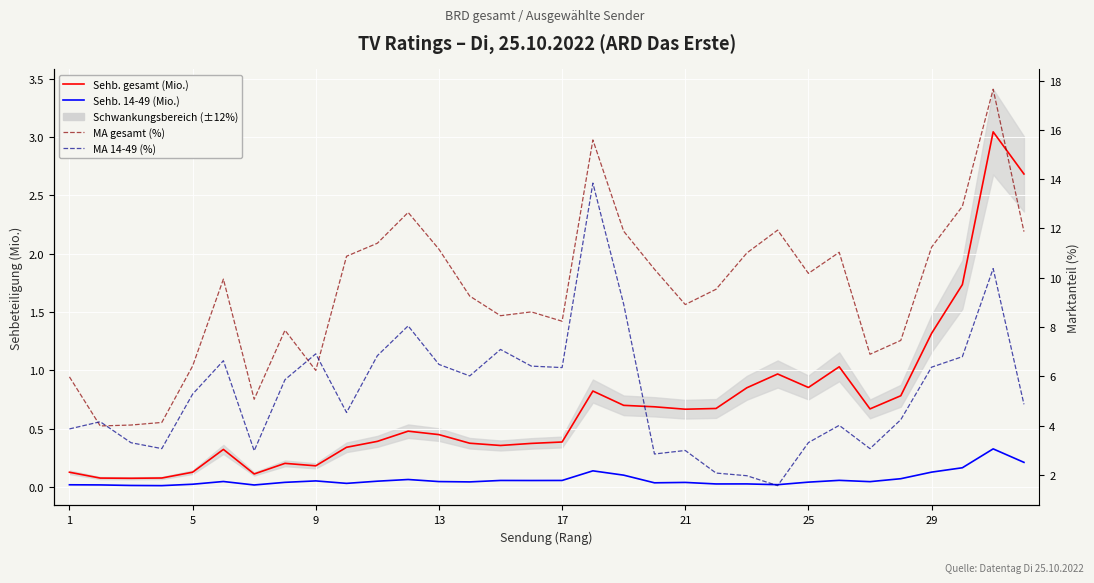

The value of Sehb. 14-49 (Mio.) at 25 is 0.1. True or false?

False